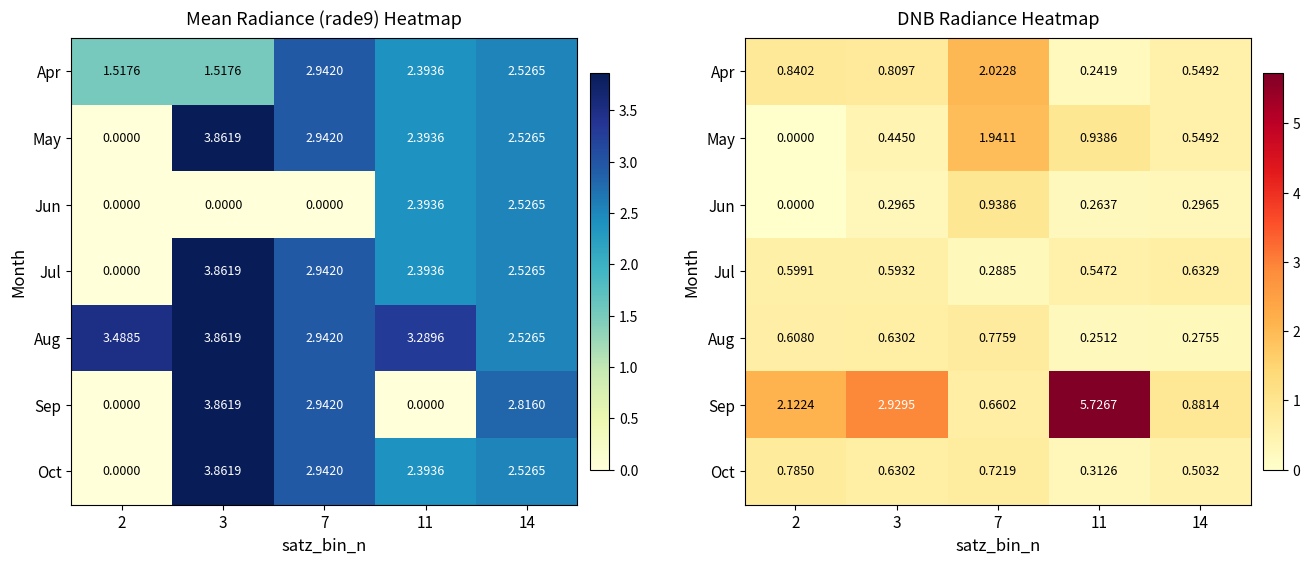

Read the May value at 7.

1.9